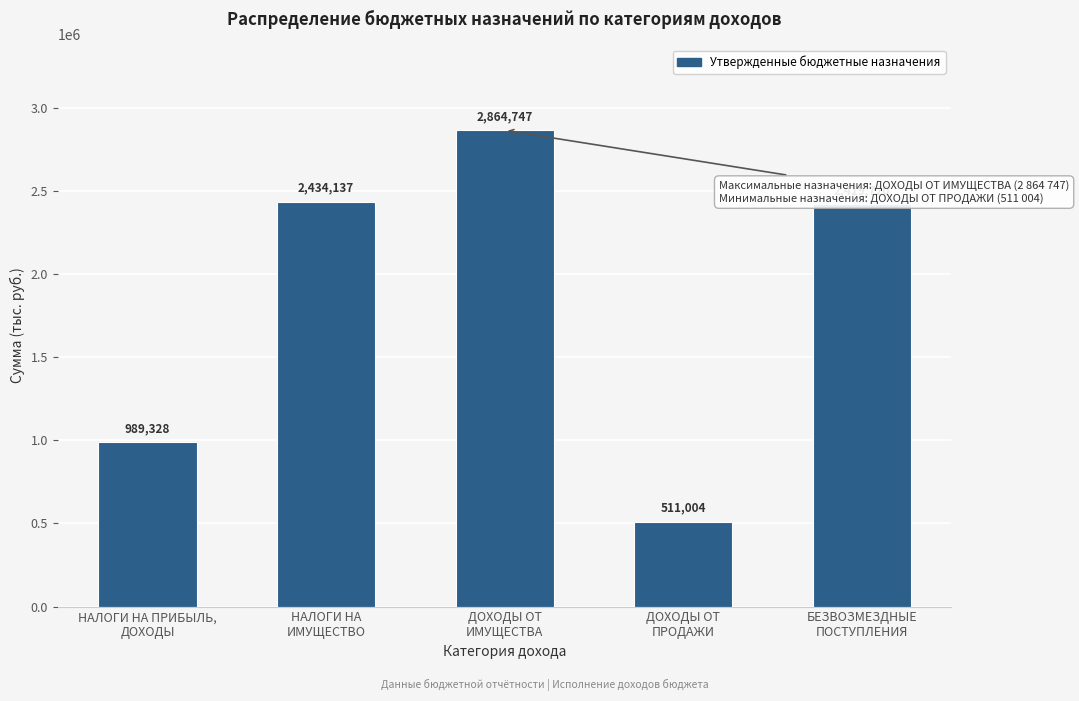

Reading right to left, list all the values displayed in this chart.

2419720	511004	2864747	2434137	989328